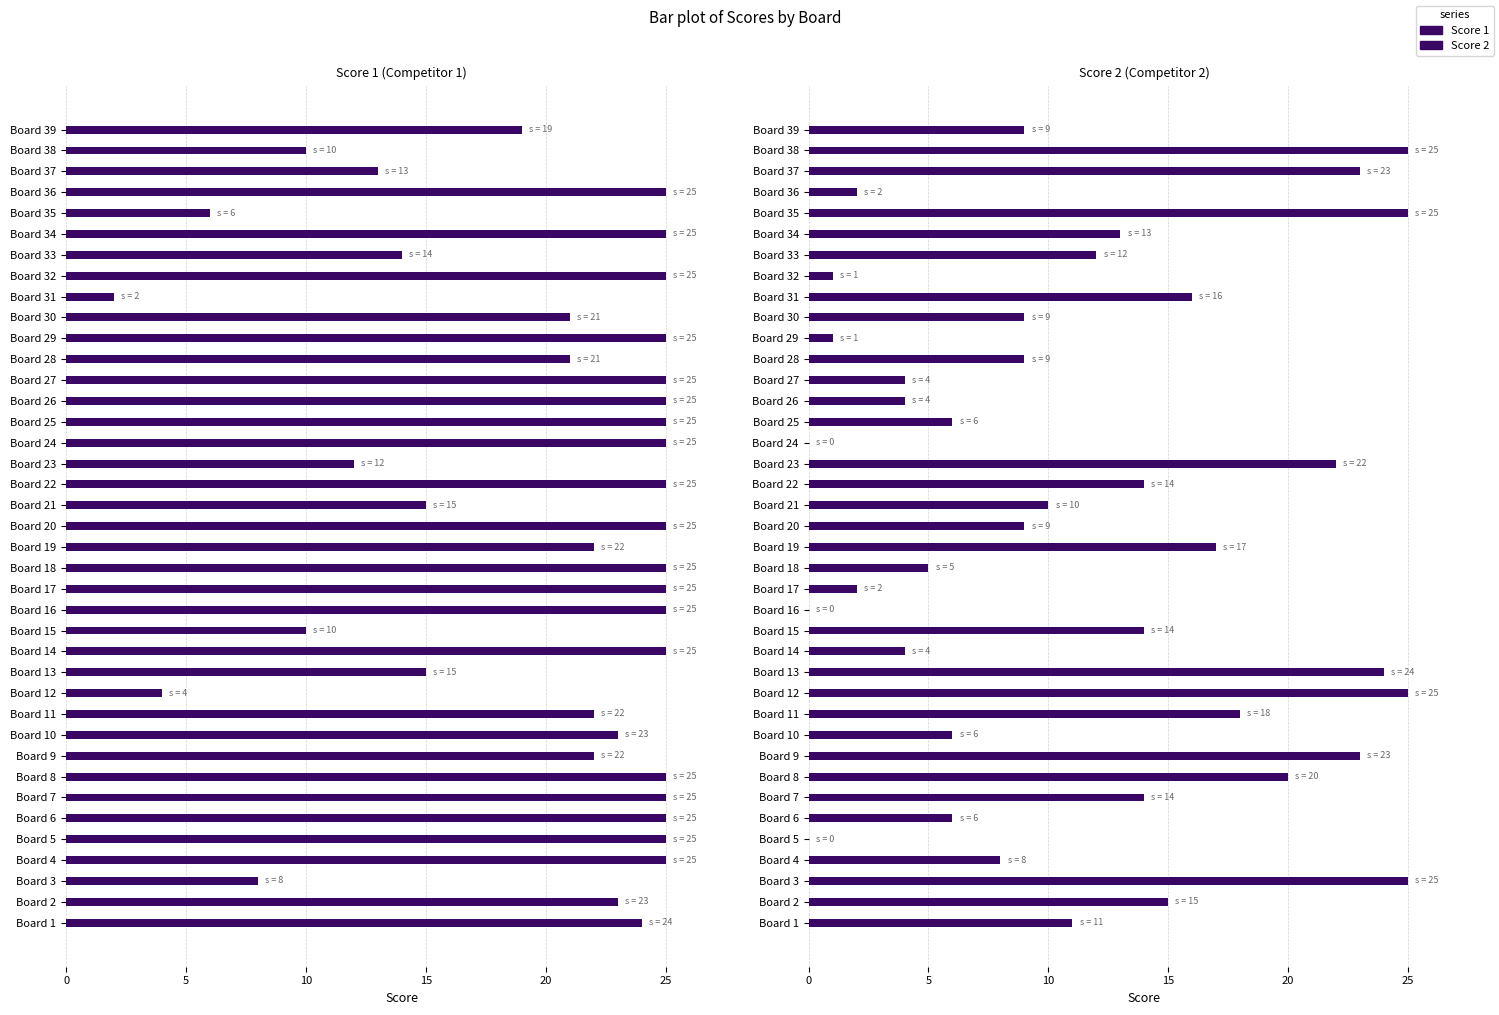

Which series has the largest total across all categories?

Score 1